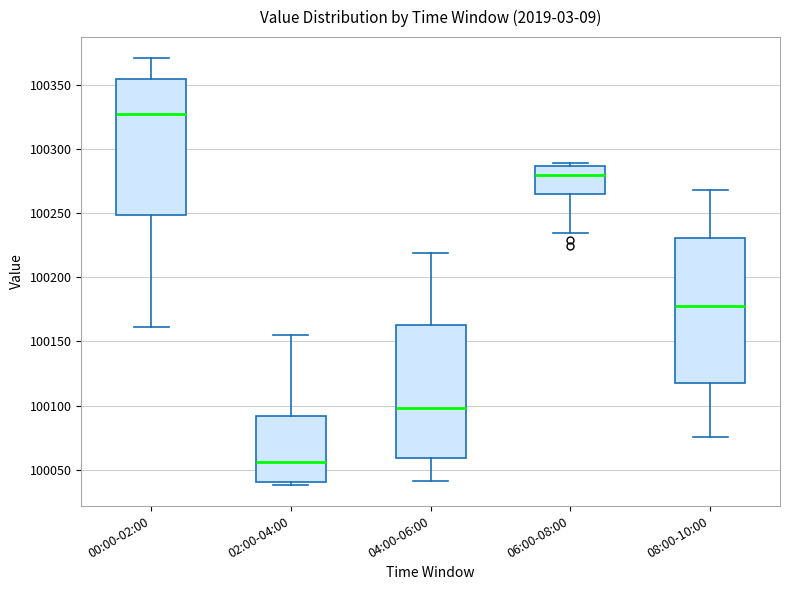

Reading left to right, read every box against the y-axis: the position of its median line, the range the box covers, and the ends of its whiskers. The values are not printed on the chart, so give them approximately, as read against the axis.

00:00-02:00: median 100325, box 100250 to 100355, whiskers 100160 to 100370
02:00-04:00: median 100055, box 100040 to 100090, whiskers 100040 (just below the box's lower edge) to 100155
04:00-06:00: median 100100, box 100060 to 100165, whiskers 100040 to 100220
06:00-08:00: median 100280, box 100265 to 100285, whiskers 100235 to 100290
08:00-10:00: median 100175, box 100120 to 100230, whiskers 100075 to 100270